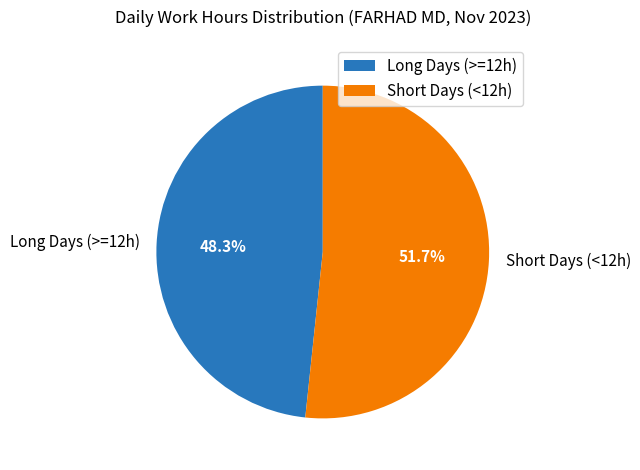

To the nearest percent, what is the average slice percentage?

50%